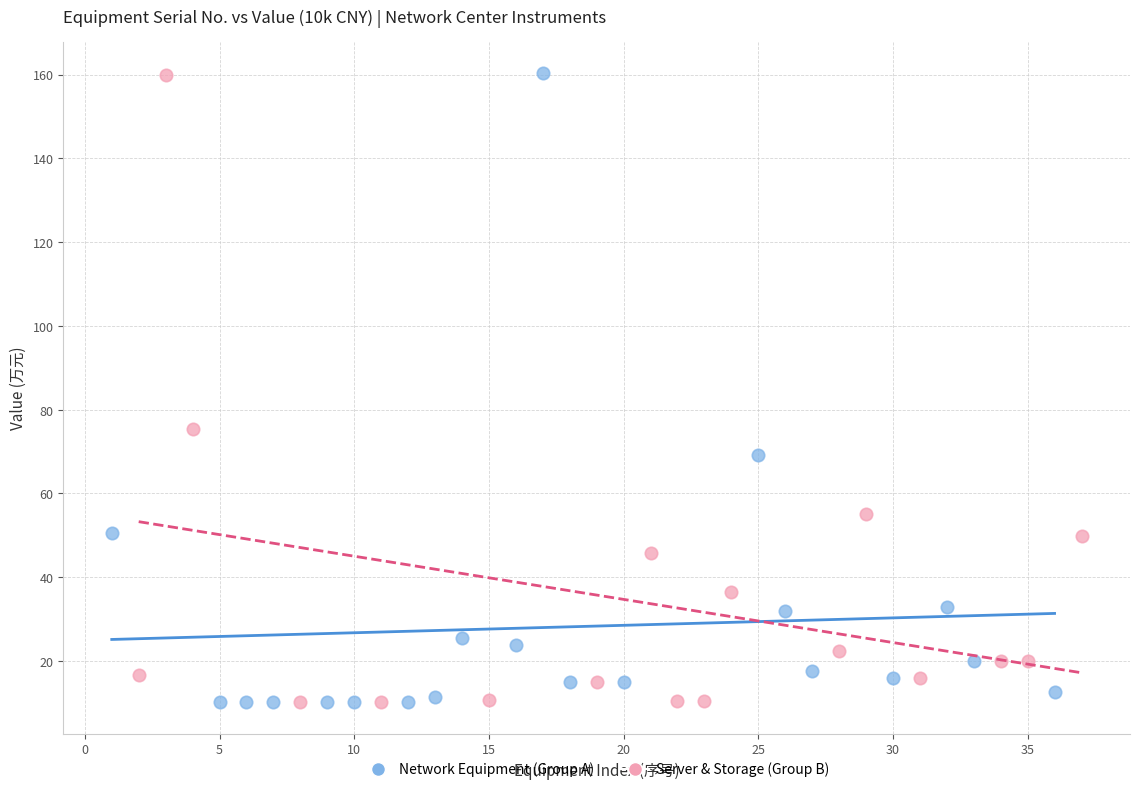

What are all the series names shown in the legend?

Network Equipment (Group A), Server & Storage (Group B)